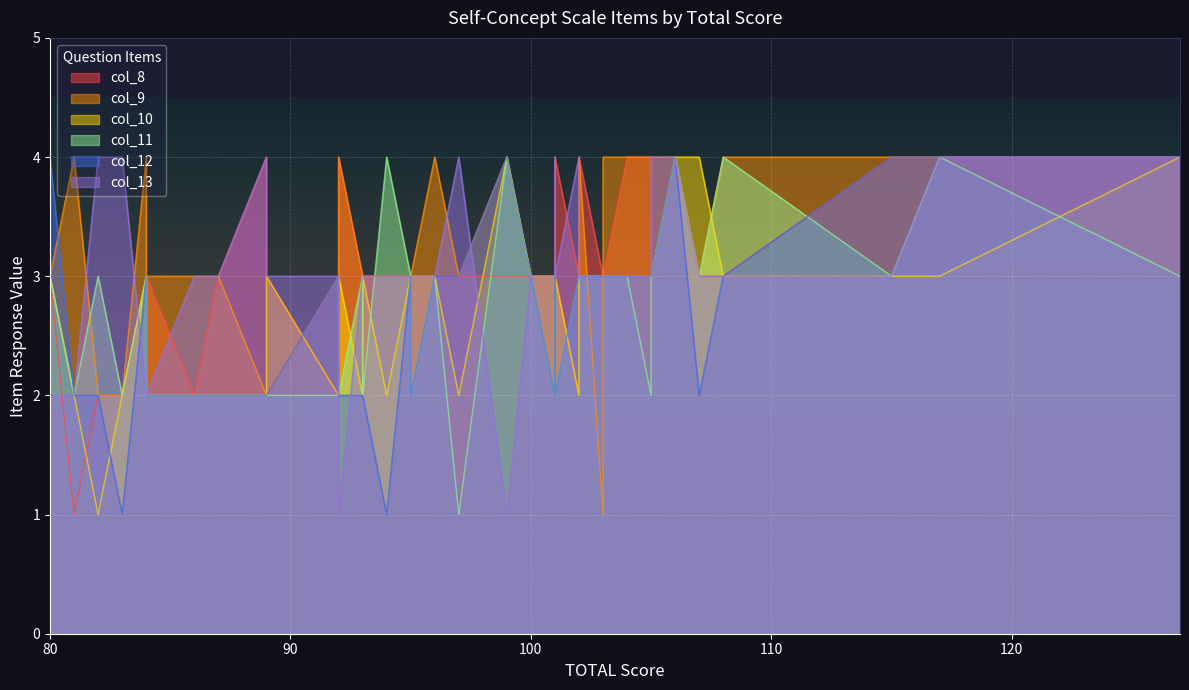

What are all the series names shown in the legend?

col_8, col_9, col_10, col_11, col_12, col_13